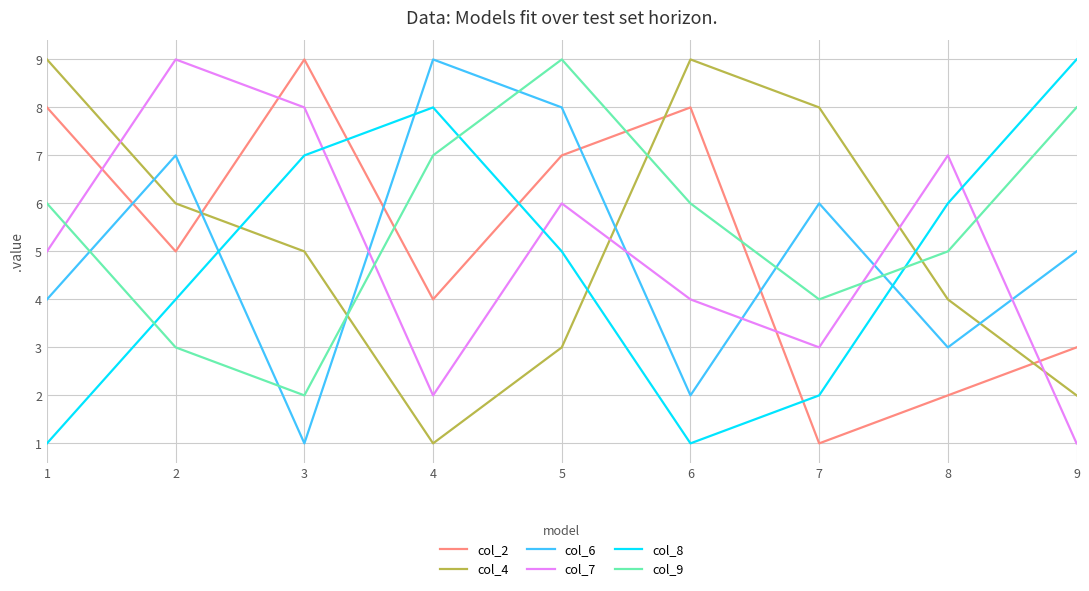

How many interior local peaks does the col_4 series have?

1